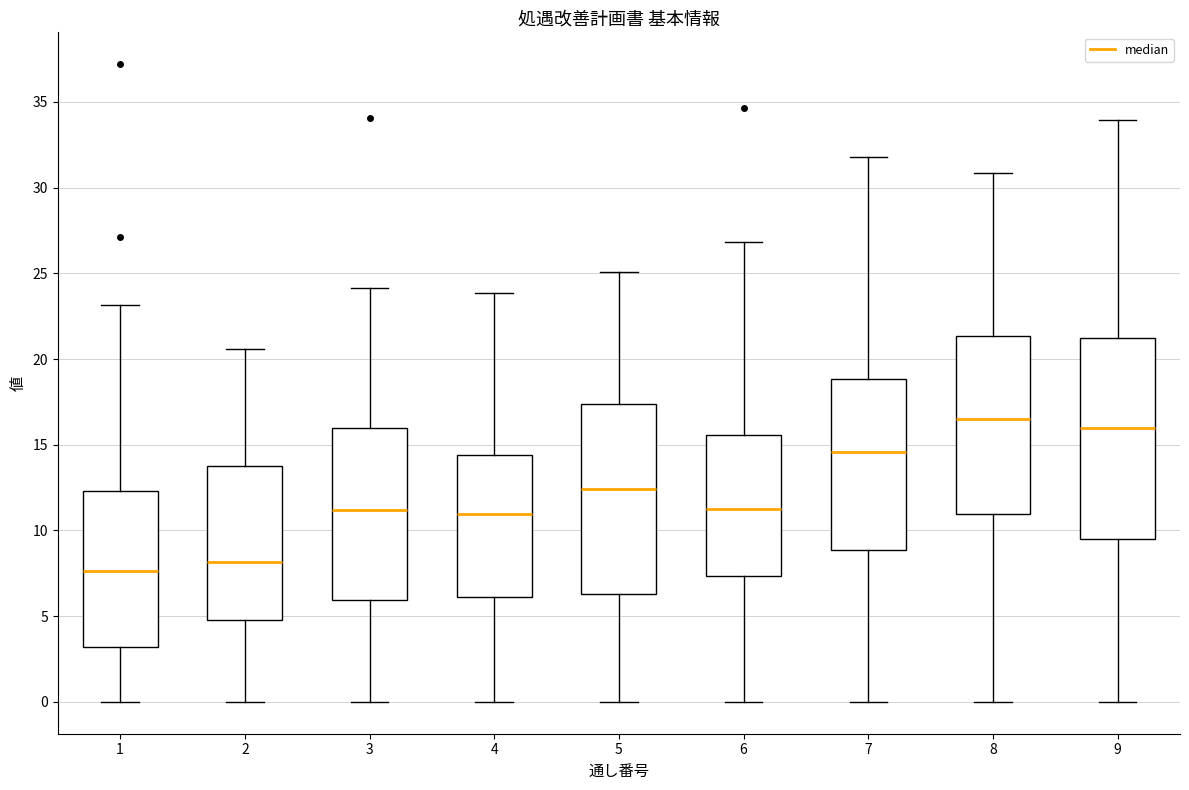

Which box's median line is the highest?

8